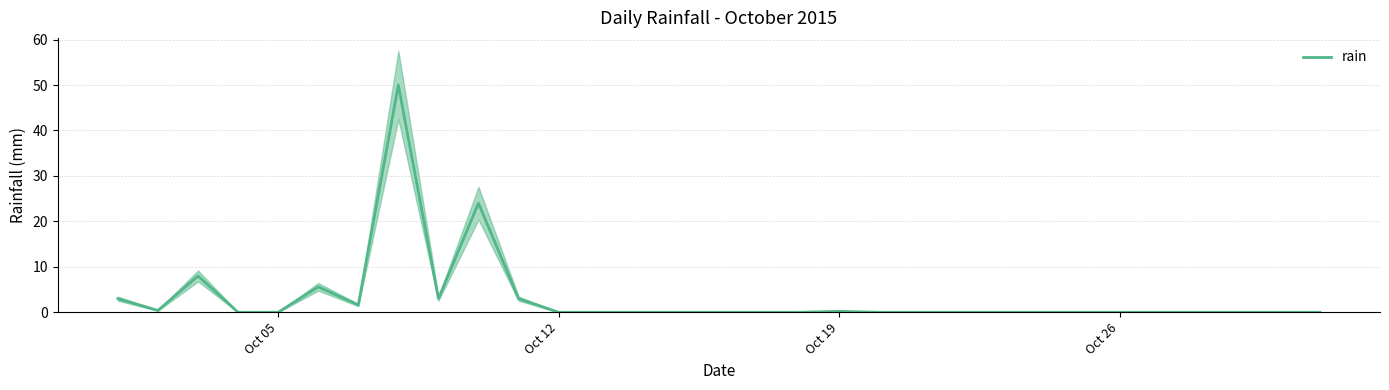

What is the maximum value for rain?

50.0